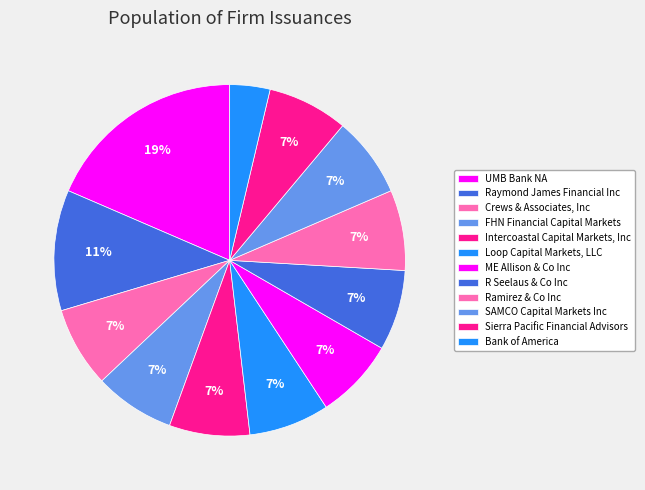

To the nearest percent, what portion does Loop Capital Markets, LLC represent?

7%